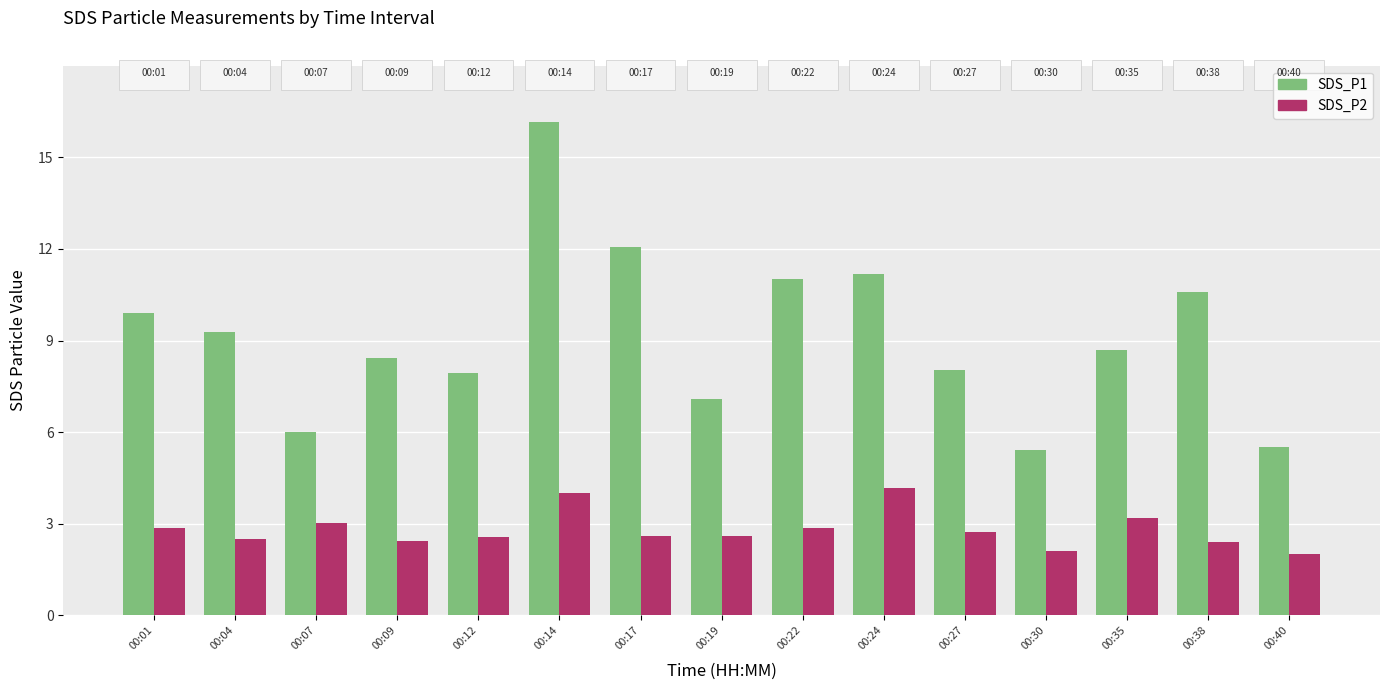

What is the smallest value displayed?

2.0